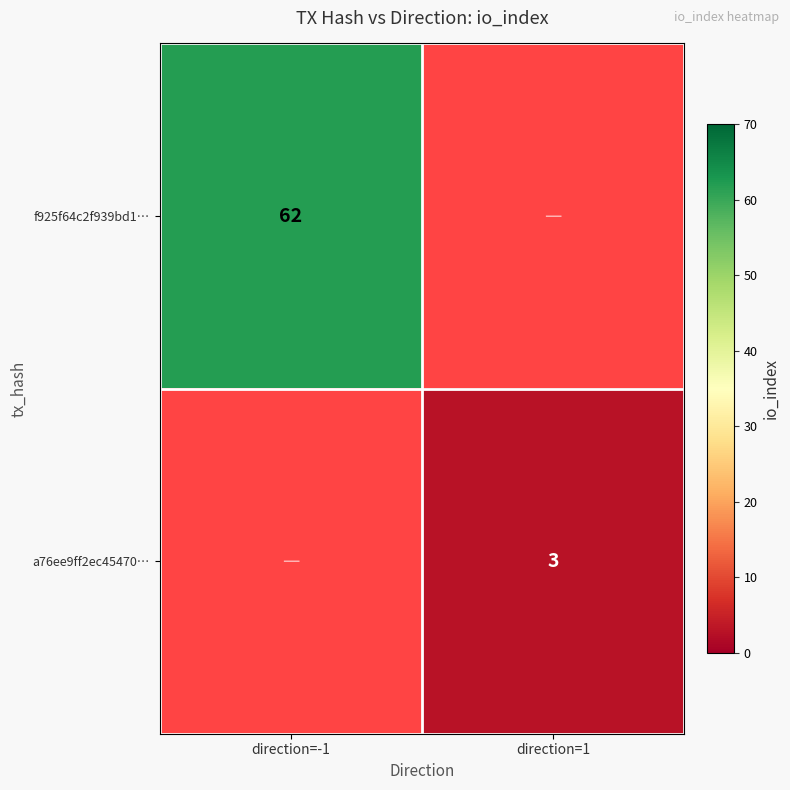

True or false: f925f64c2f939bd1… has a value of 62 at direction=-1.

True